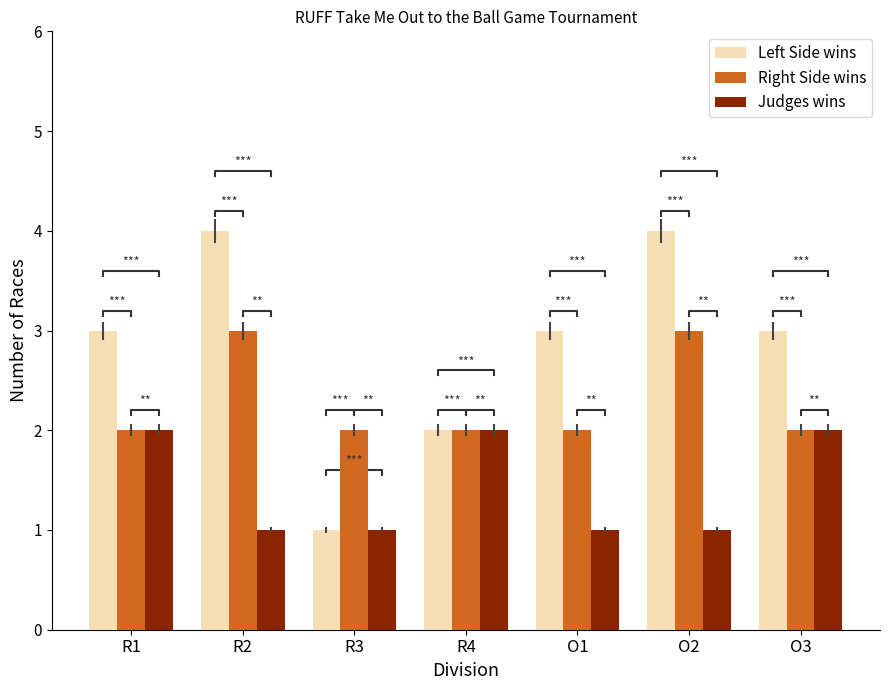

True or false: Right Side wins has a value of 4 at R3.

False